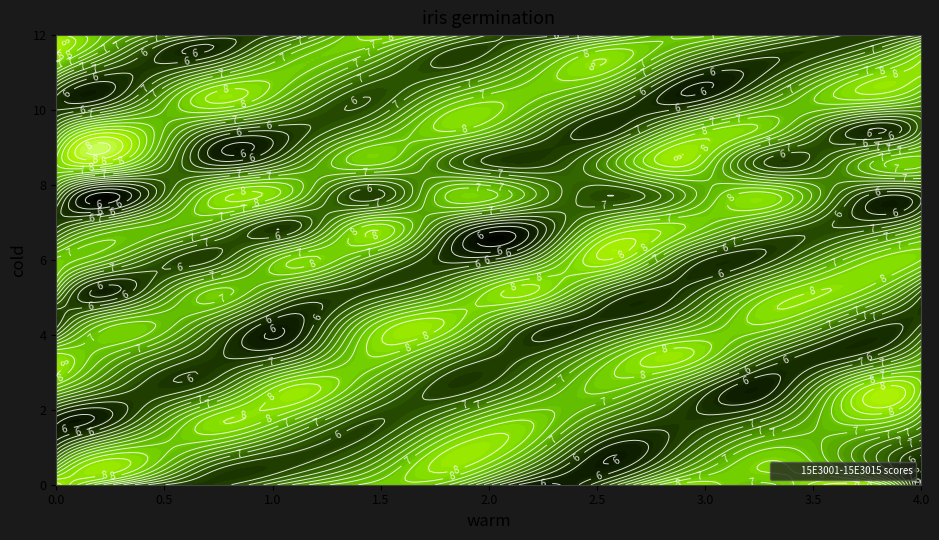

What is the maximum value shown in the chart?

8.5